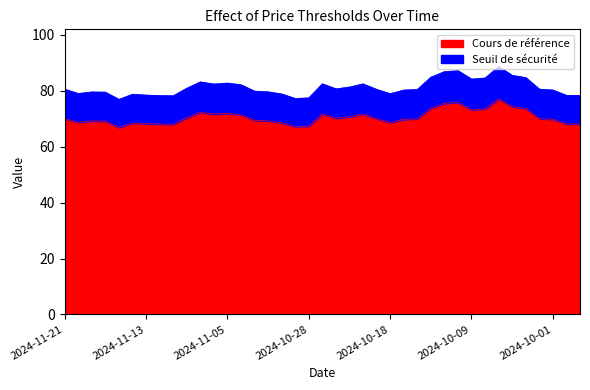

What is the minimum value for Cours de référence?

66.9